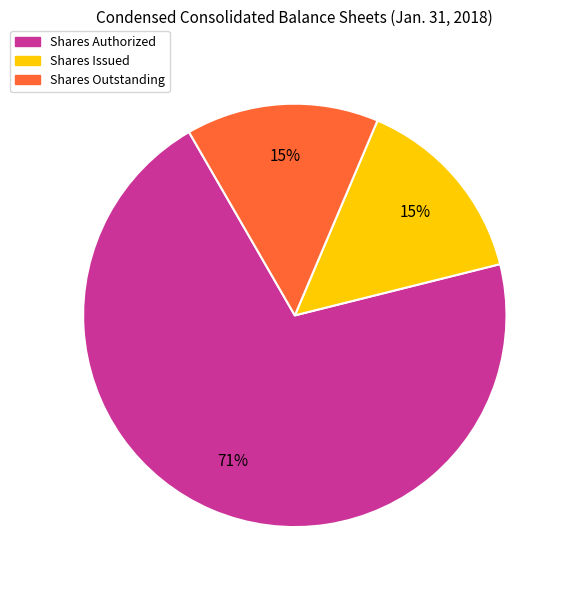

Combined, do Shares Outstanding and Shares Issued account for over 50%?

No